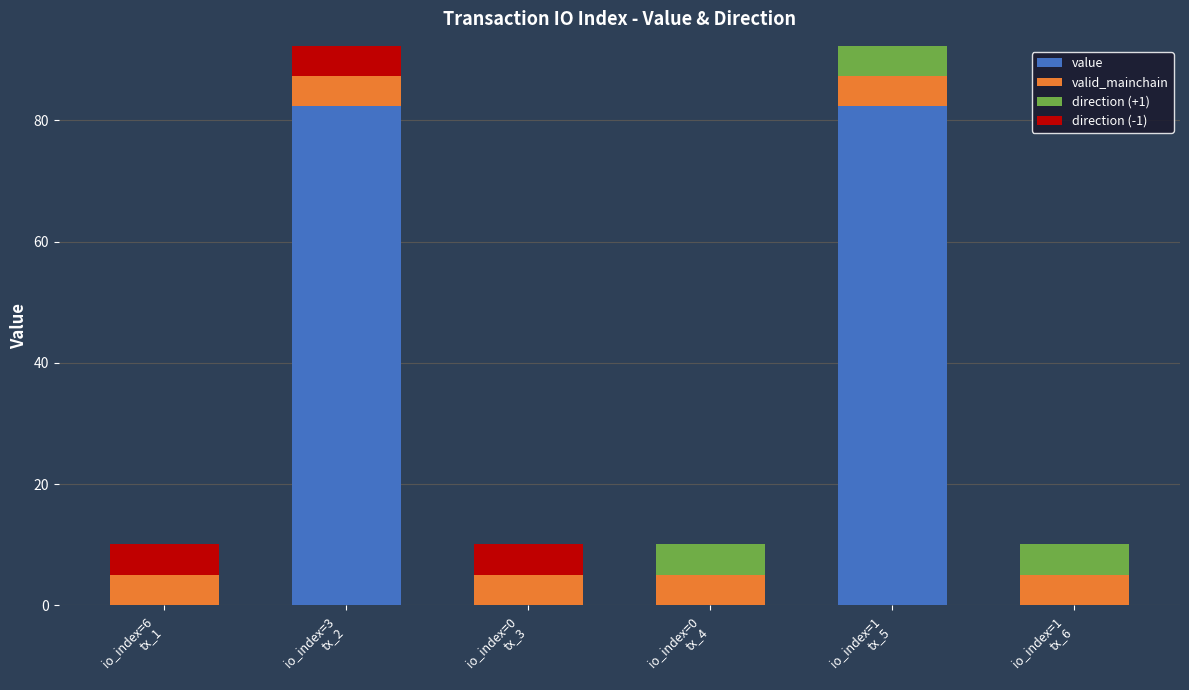

What is the sum of all value values?

164.8